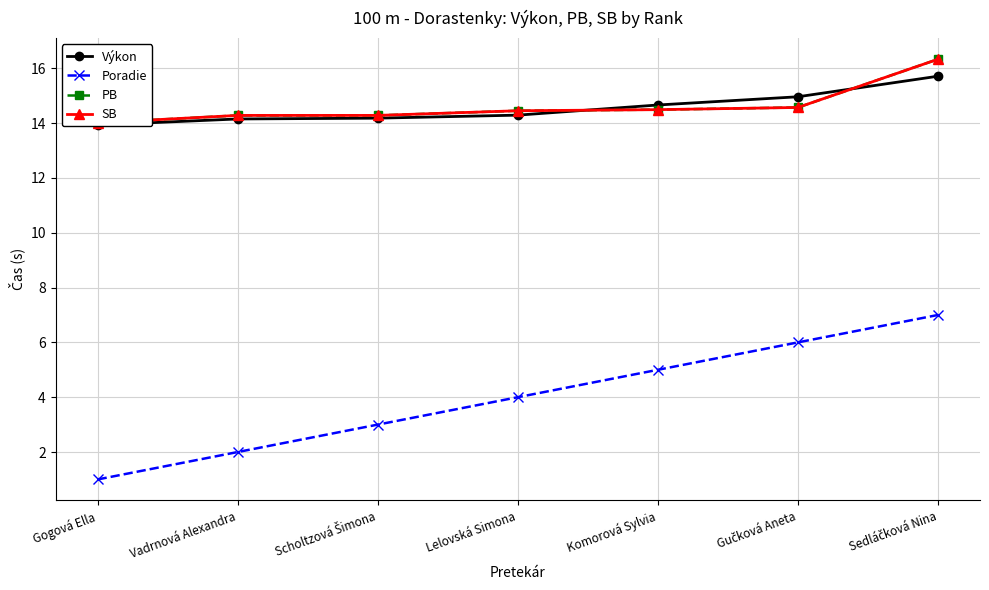

What is the difference between the highest and lowest values at Komorová Sylvia?

9.7